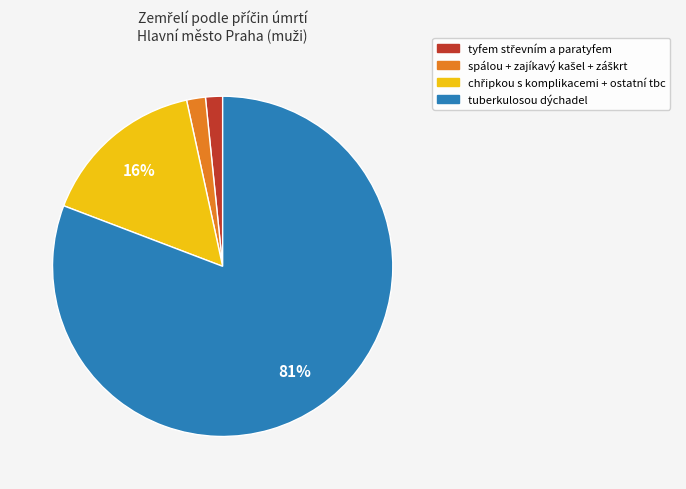

To the nearest percent, what is the average slice percentage?

25%